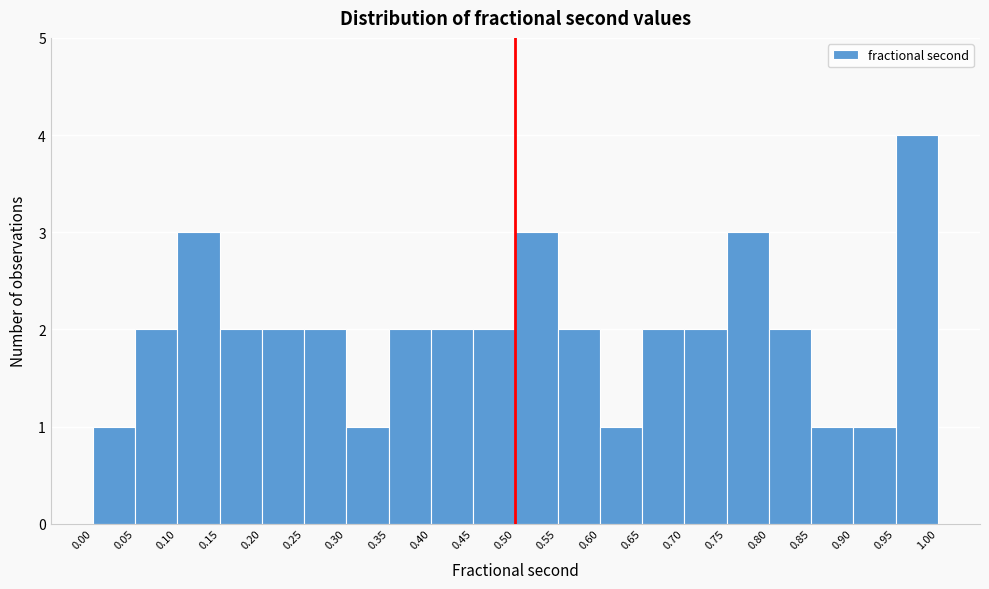

Over which range of the x-axis is the bar tallest?

0.95 to 1.00